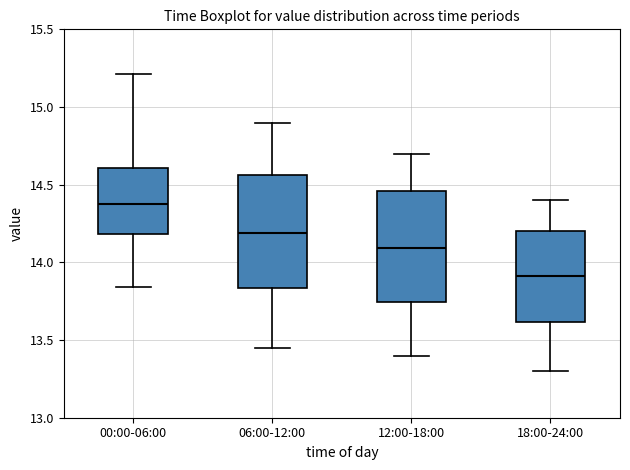

Where is the upper edge of the box for 00:00-06:00 on the y-axis? The values are not printed on the chart, so give them approximately, as read against the axis.

14.60